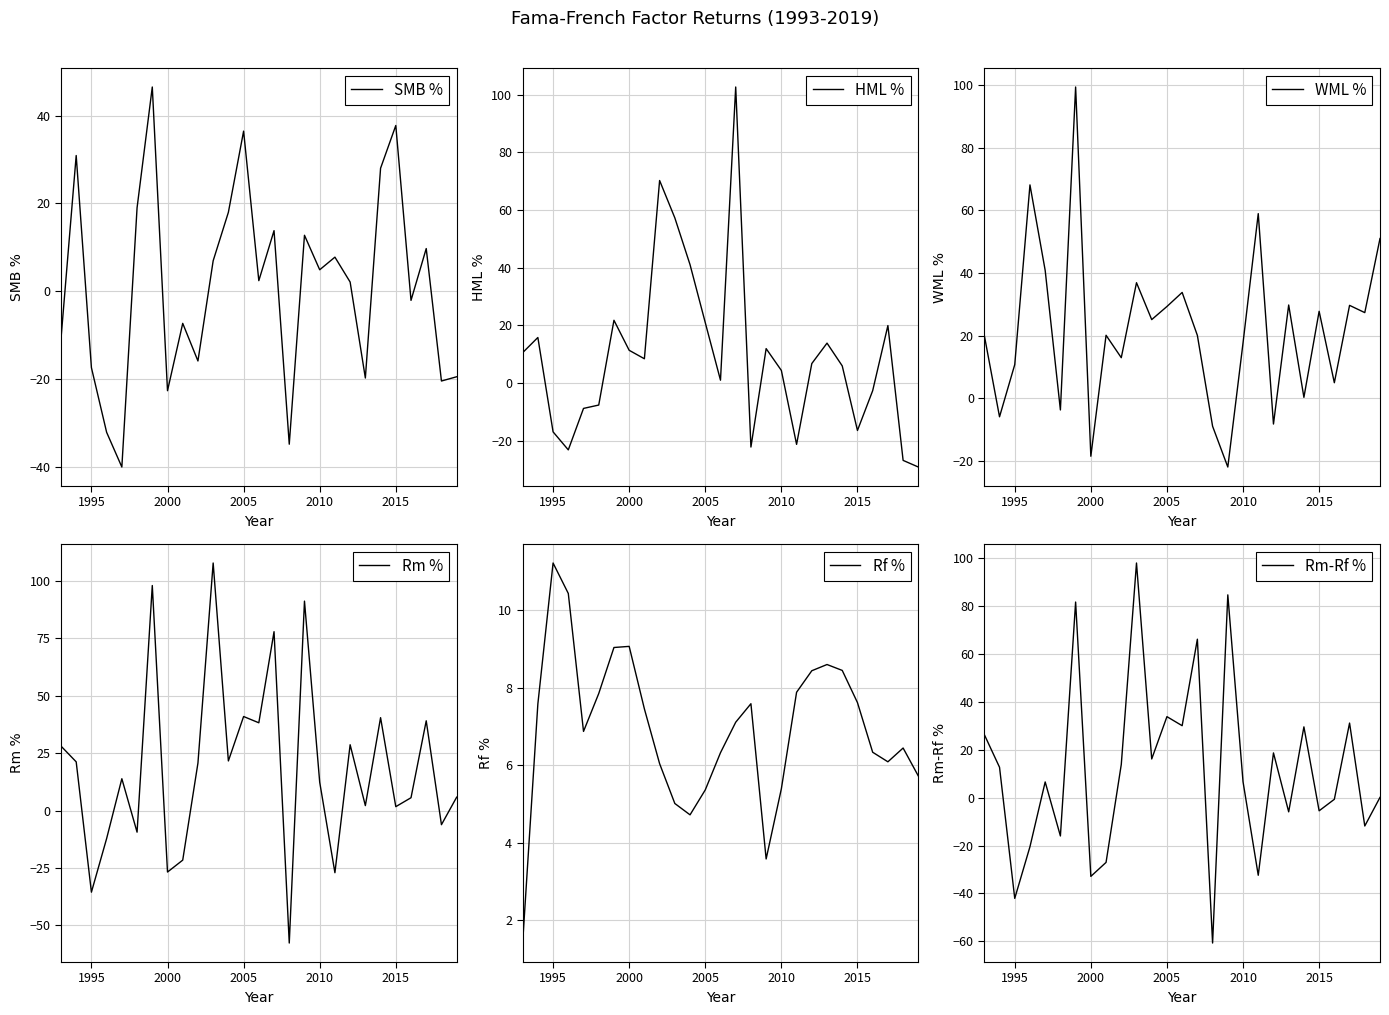

What is the approximate value of Rm % at 2000?

-26.8